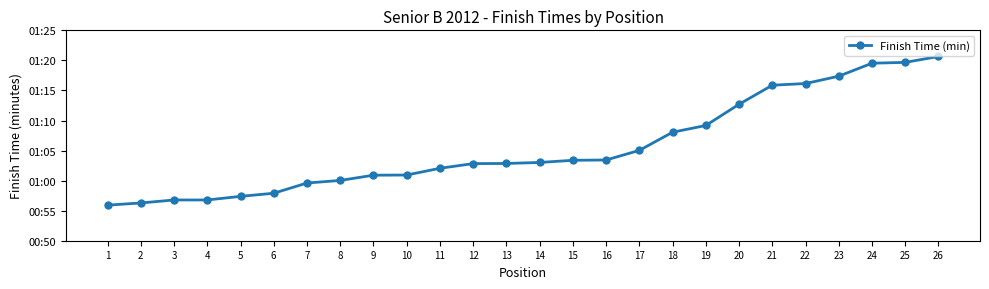

List the labels in order of value, largest first.

26, 25, 24, 23, 22, 21, 20, 19, 18, 17, 16, 15, 14, 13, 12, 11, 10, 9, 8, 7, 6, 5, 3, 4, 2, 1